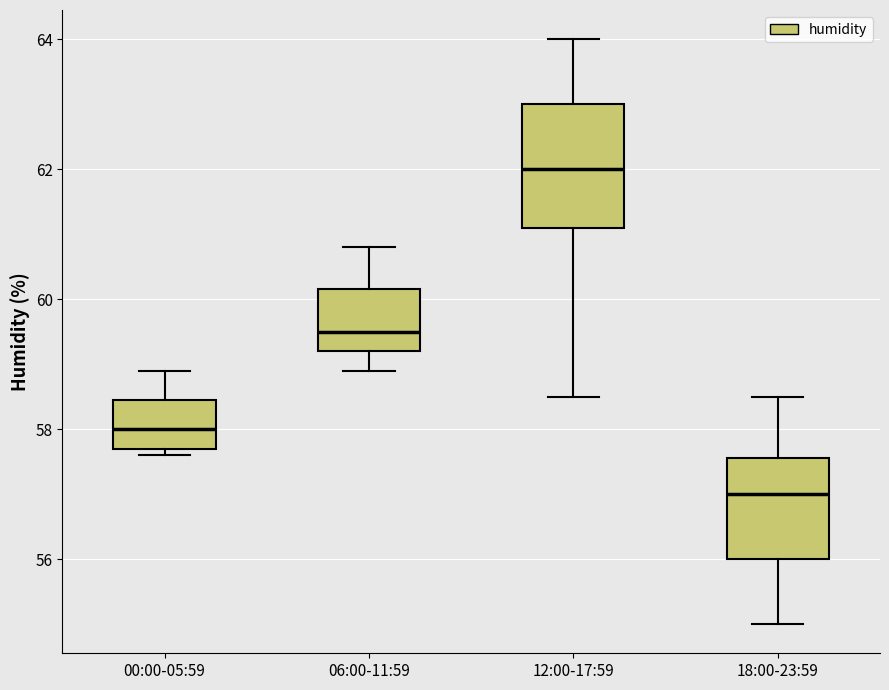

Which box has the highest median line?

12:00-17:59